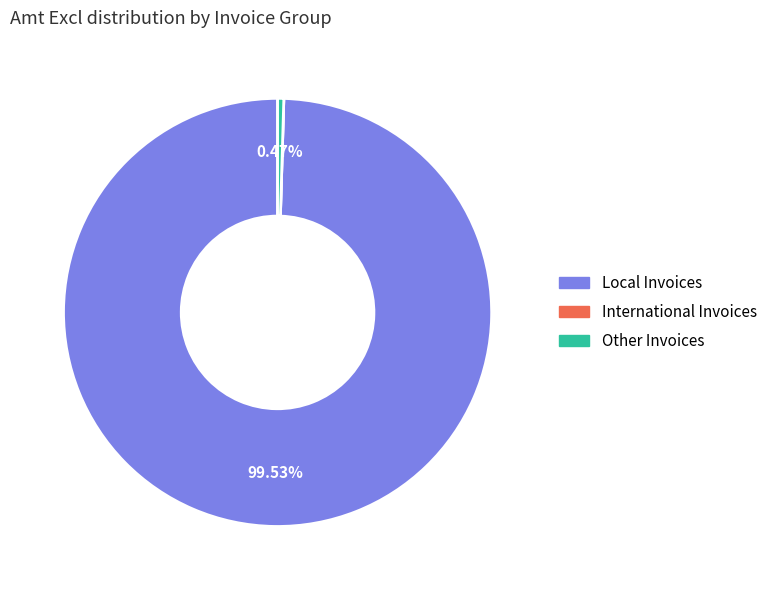

What is the majority slice?

Local Invoices